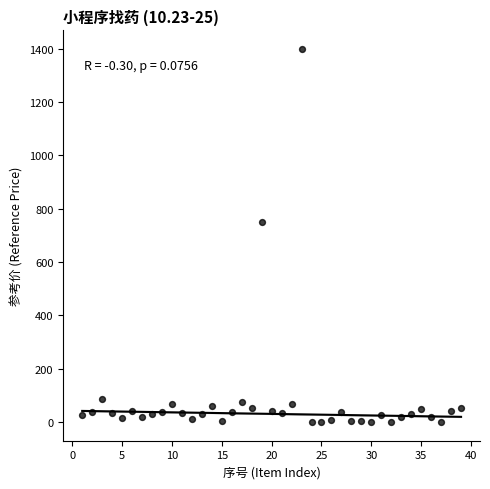

What Y value in the scatter plot is closest to 699?

750.0